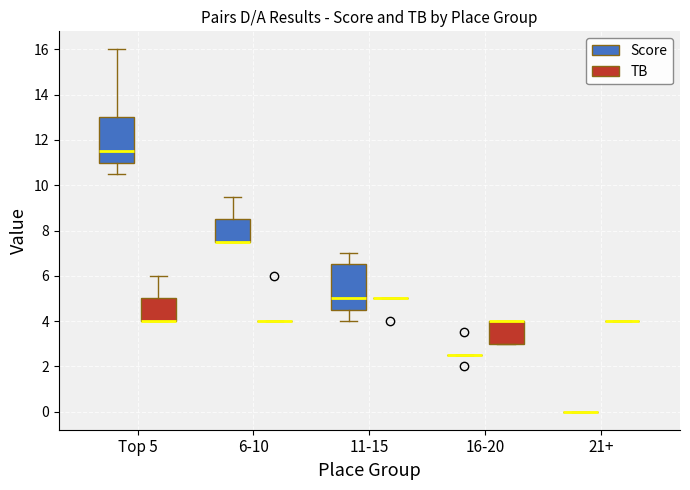

Where is the upper edge of the box for Top 5 (TB) on the y-axis? The values are not printed on the chart, so give them approximately, as read against the axis.

5.0